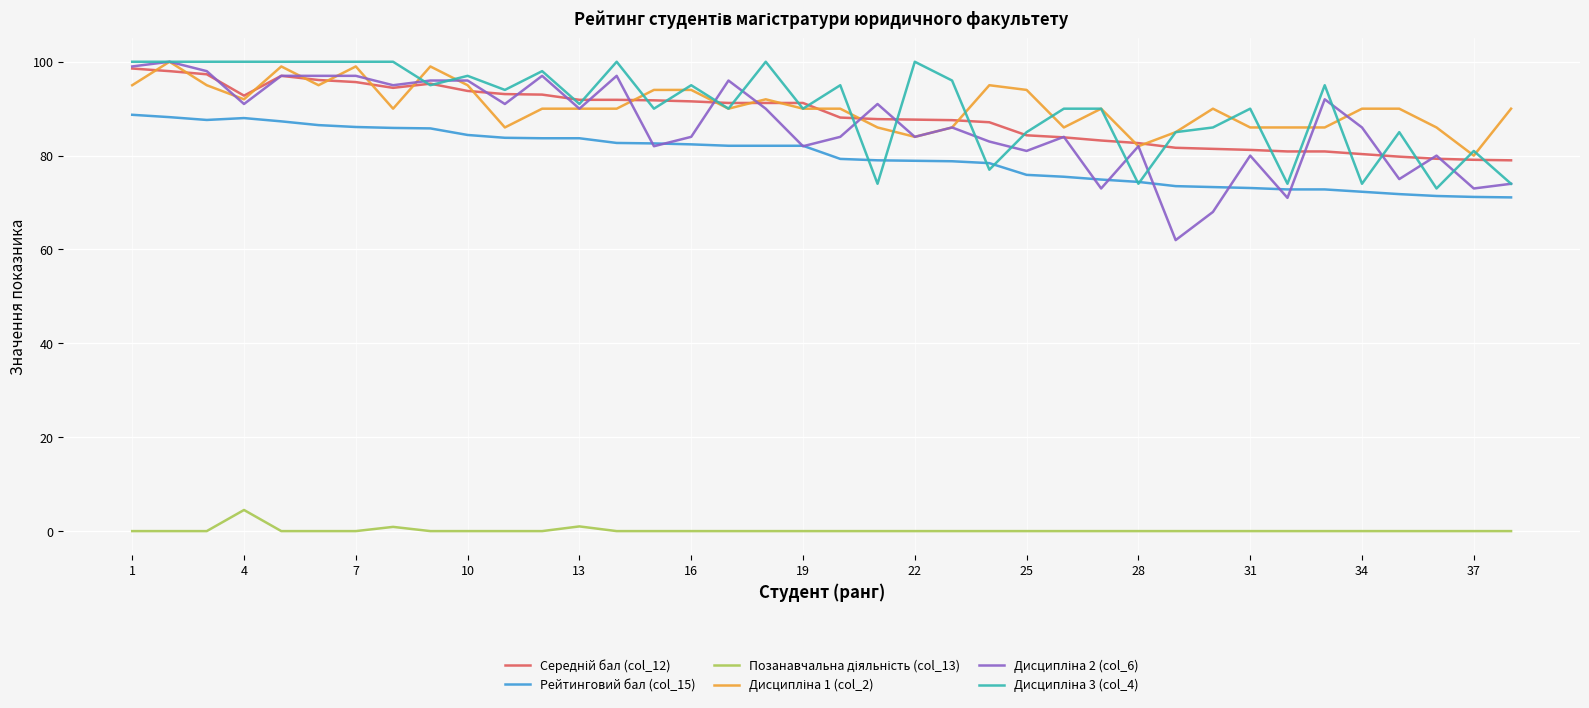

What is the maximum value shown in the chart?

100.0